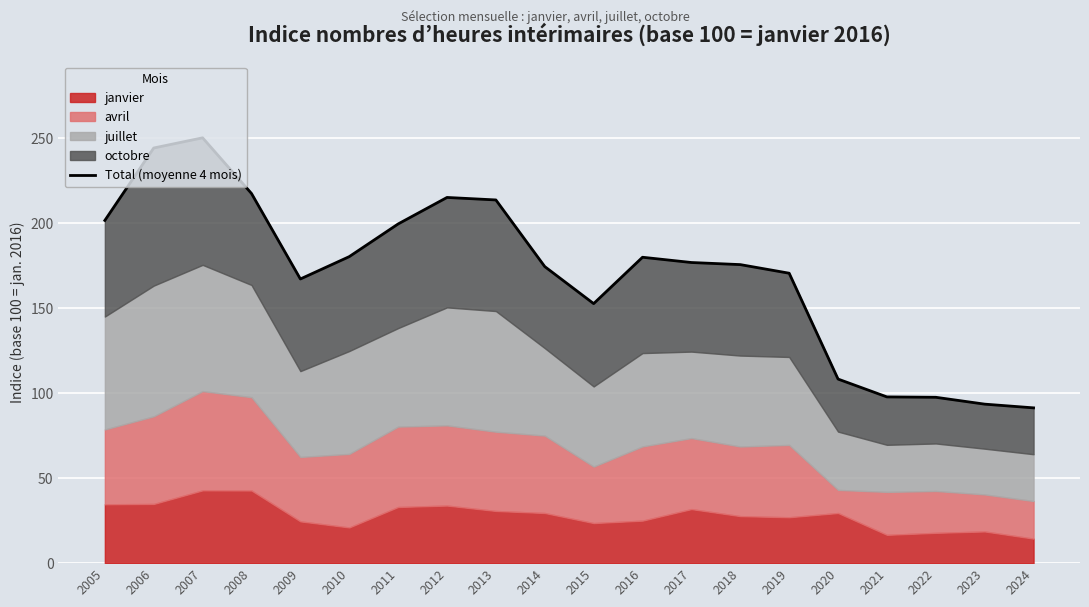

Is it true that the value at 2005 is 70.1?

False